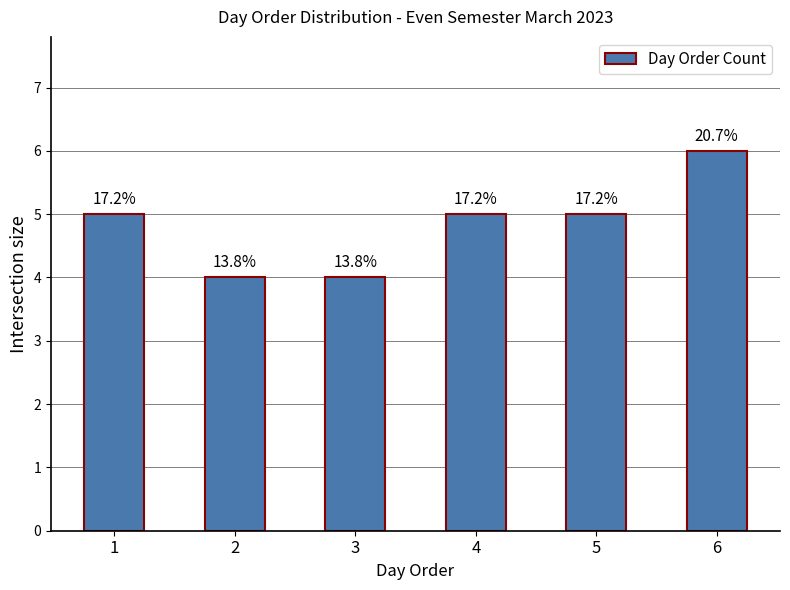

List the labels in order of value, largest first.

6, 1, 4, 5, 2, 3